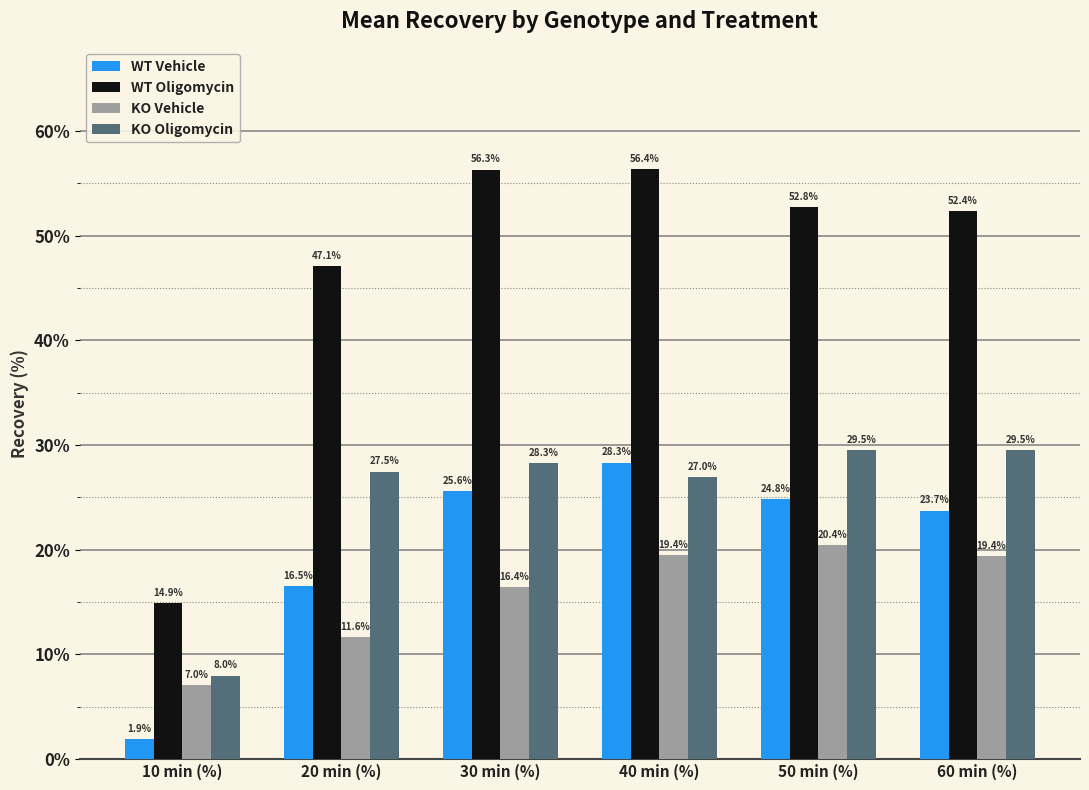

How many series are shown in this chart?

4